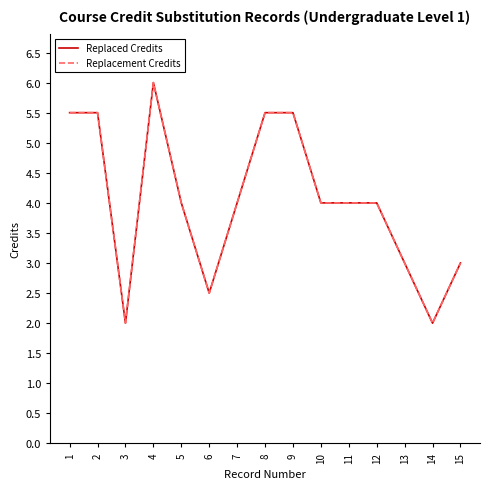

The Replaced Credits series shows 3.0 at 15. True or false?

True